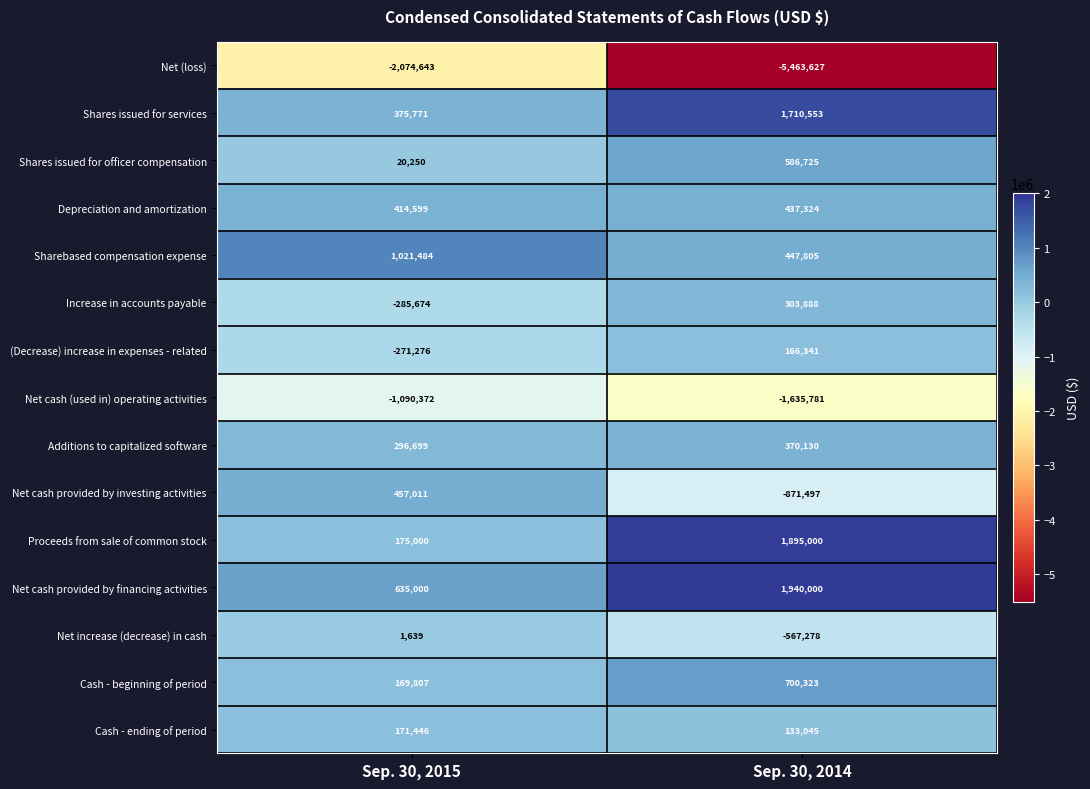

Reading left to right, what are all the values shown in this chart?

Net (loss): -2074643	-5463627
Shares issued for services: 375771	1710553
Shares issued for officer compensation: 20250	586725
Depreciation and amortization: 414599	437324
Sharebased compensation expense: 1021484	447805
Increase in accounts payable: -285674	303888
(Decrease) increase in expenses - related: -271276	166341
Net cash (used in) operating activities: -1090372	-1635781
Additions to capitalized software: 296699	370130
Net cash provided by investing activities: 457011	-871497
Proceeds from sale of common stock: 175000	1895000
Net cash provided by financing activities: 635000	1940000
Net increase (decrease) in cash: 1639	-567278
Cash - beginning of period: 169807	700323
Cash - ending of period: 171446	133045